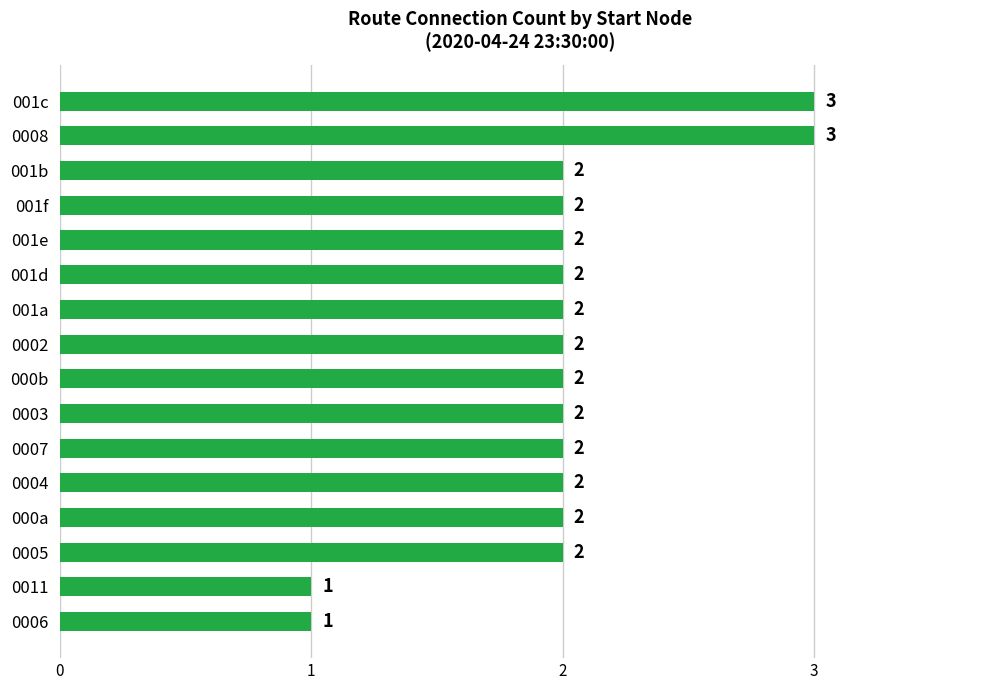

Reading bottom to top, transcribe all the data shown in this chart.

1	1	2	2	2	2	2	2	2	2	2	2	2	2	3	3